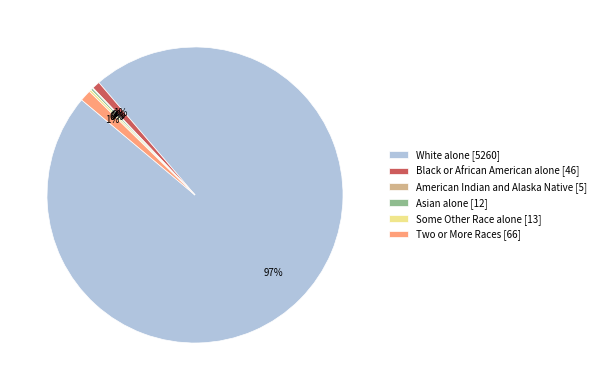

To the nearest percent, what is the average slice percentage?

17%